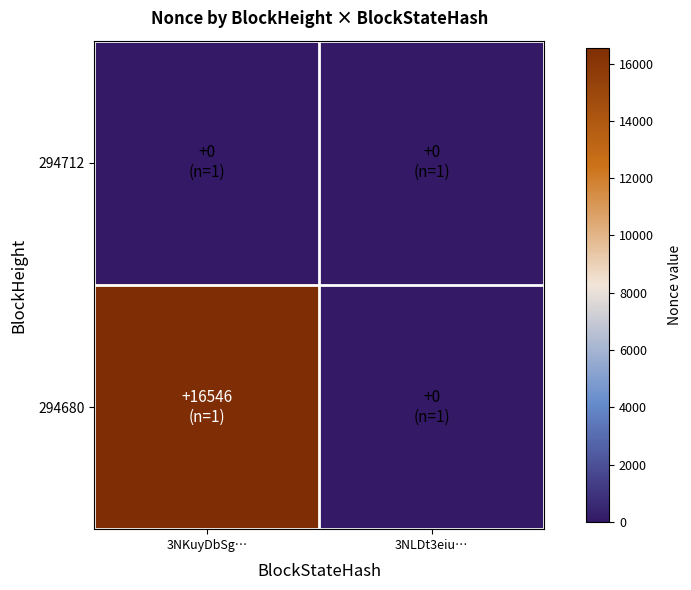

Reading left to right, list all the values displayed in this chart.

294712: 3NKuyDbSg…=0	3NLDt3eiu…=0
294680: 3NKuyDbSg…=16546	3NLDt3eiu…=0